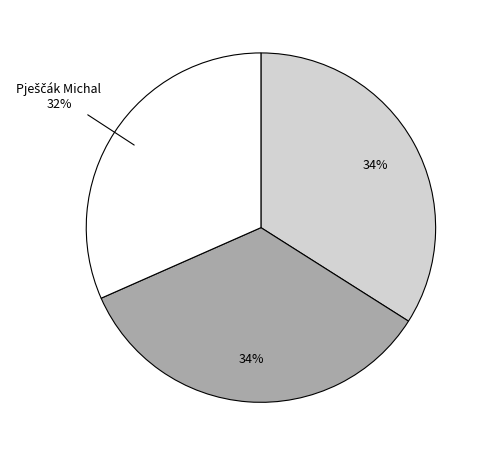

Is there any slice that represents more than half of the pie?

No